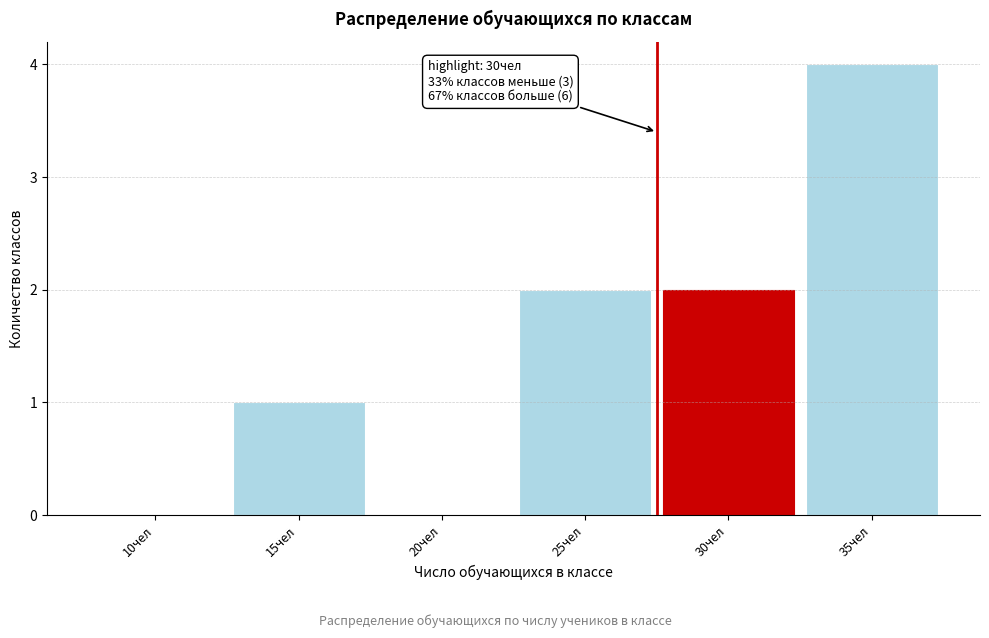

Reading right to left, list all the values displayed in this chart.

35чел=4	30чел=2	25чел=2	20чел=0	15чел=1	10чел=0